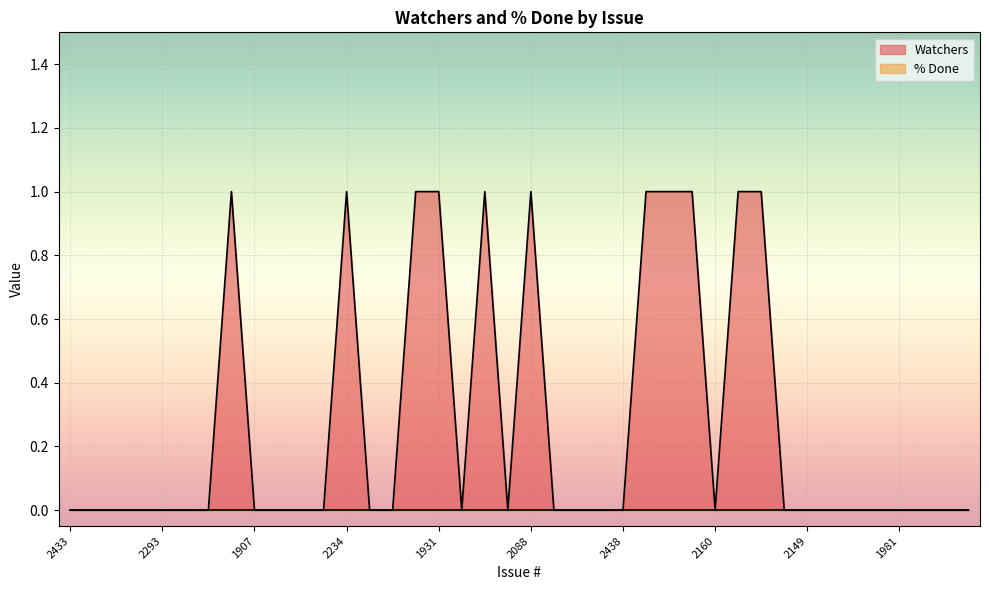

Where is the data nearest to the value 0?

2433